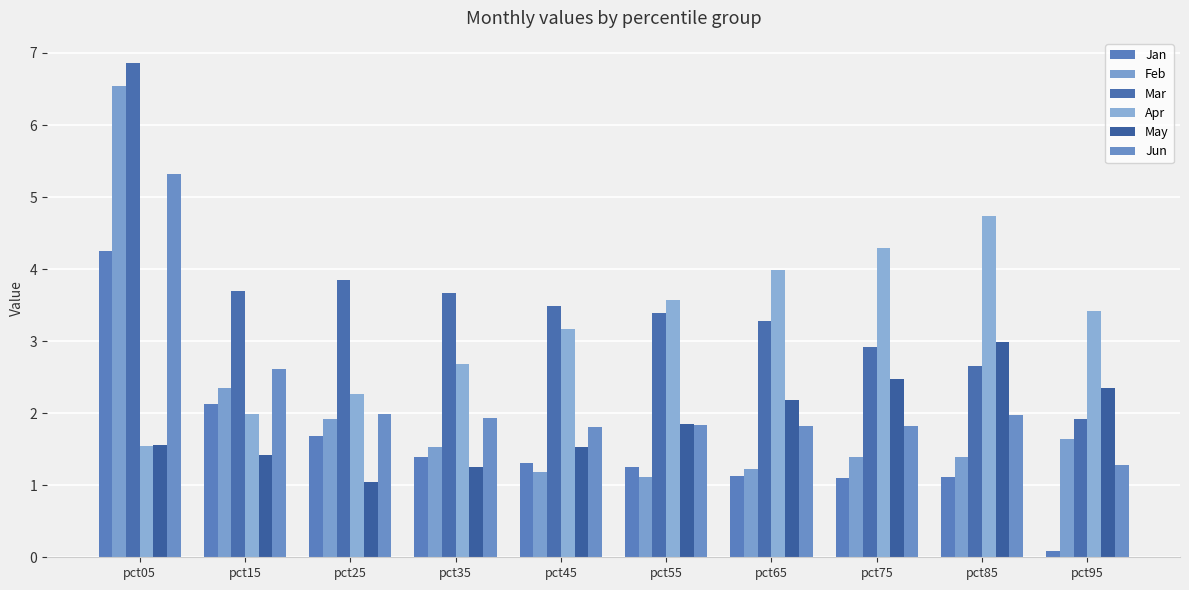

Is it true that Jan equals 0.6 at pct15?

False